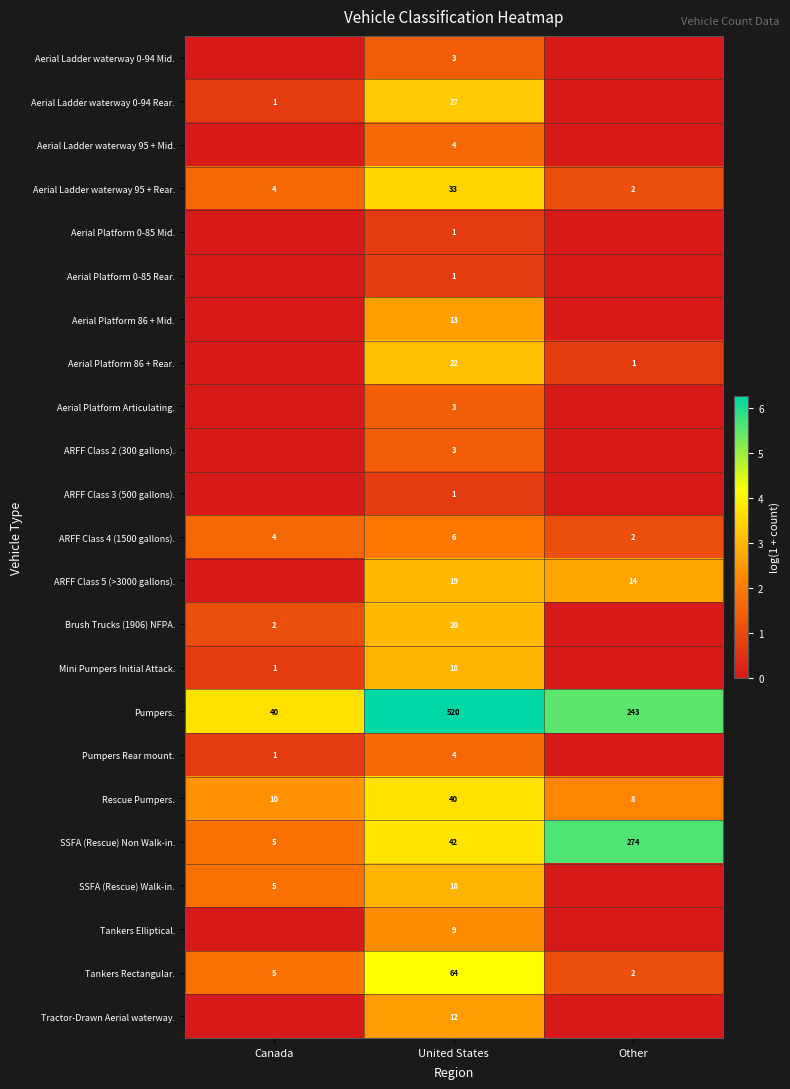

What is the total value across all series at Canada?

17.9